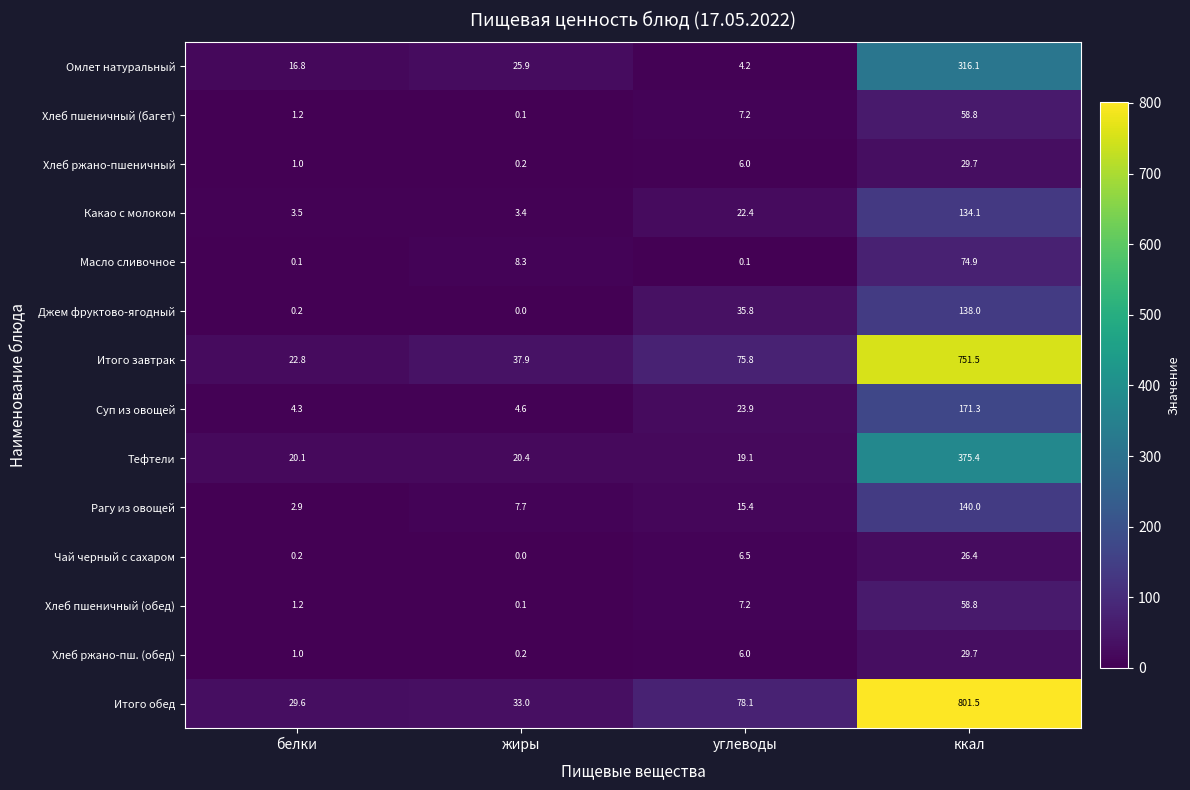

Which series has the largest total across all categories?

Итого обед